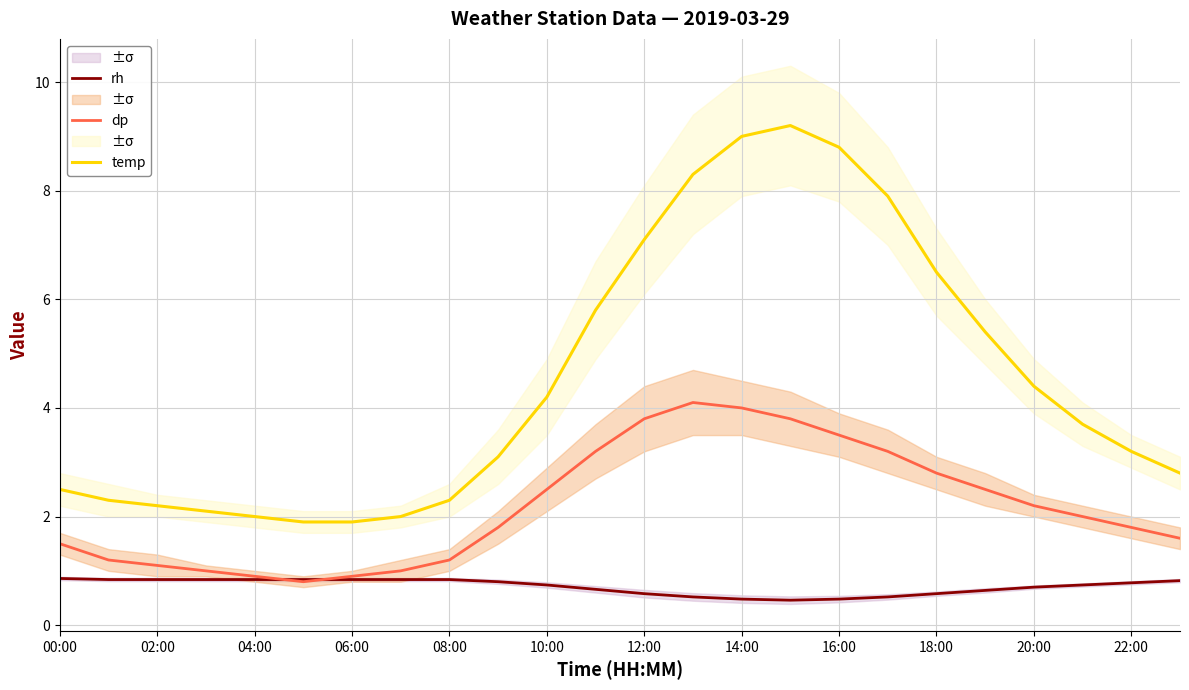

How many times do rh and dp cross each other?

2